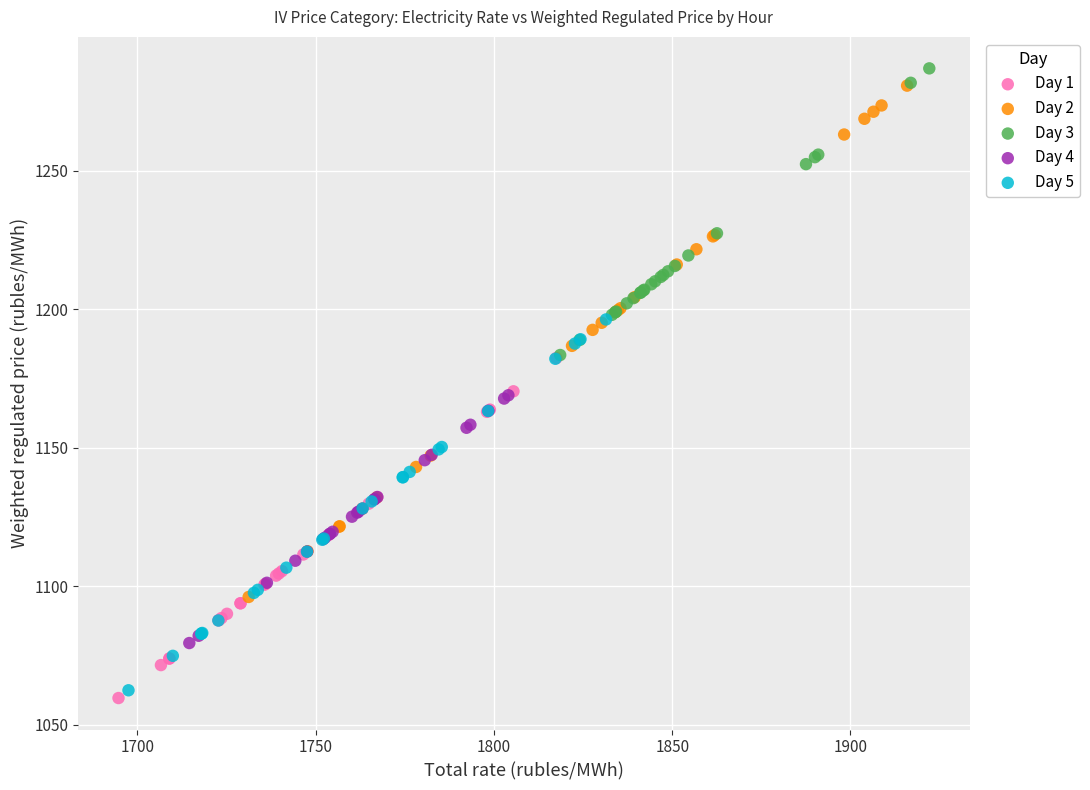

Which series contains the lowest Y value?

Day 1